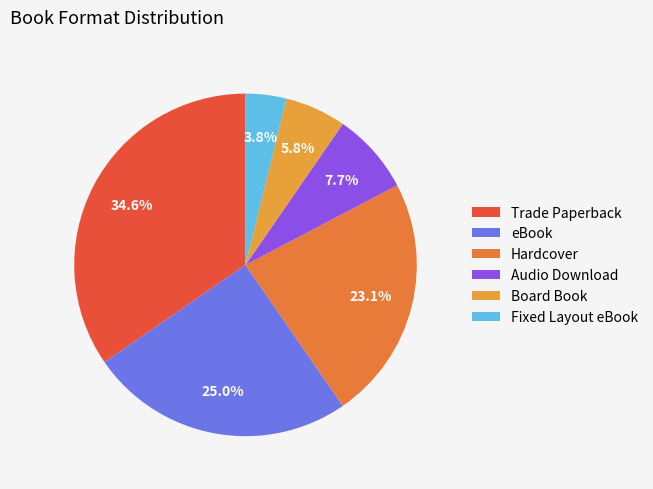

Rank the categories by value from highest to lowest.

Trade Paperback, eBook, Hardcover, Audio Download, Board Book, Fixed Layout eBook